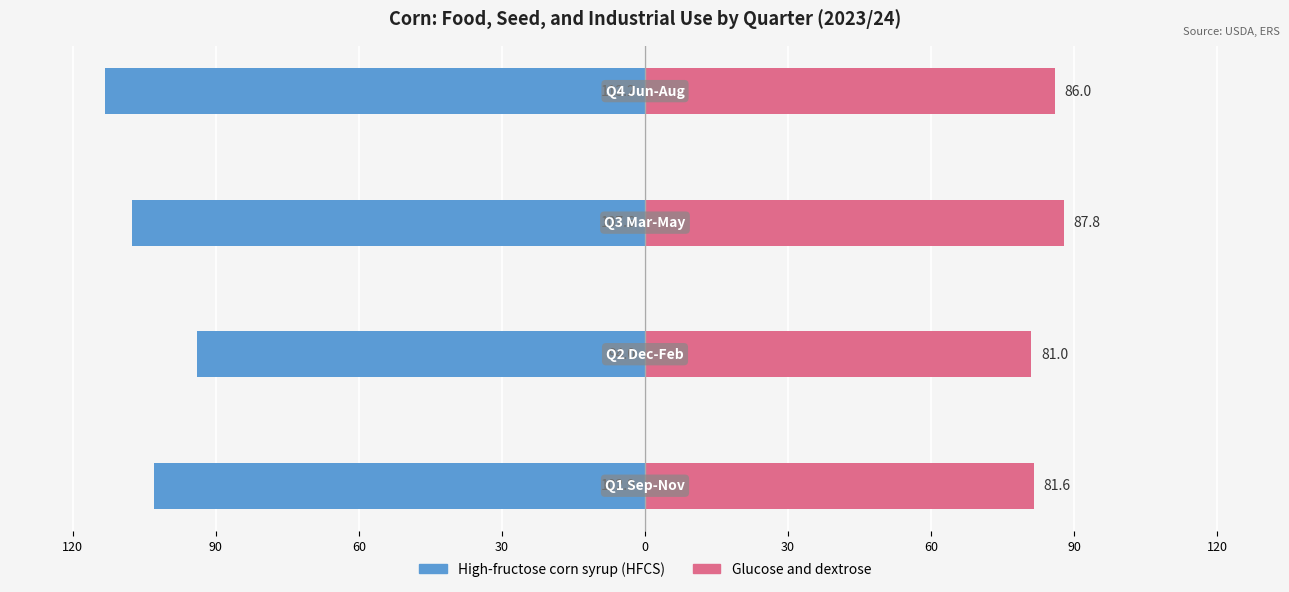

The High-fructose corn syrup (HFCS) series shows -102.9 at 30. True or false?

True